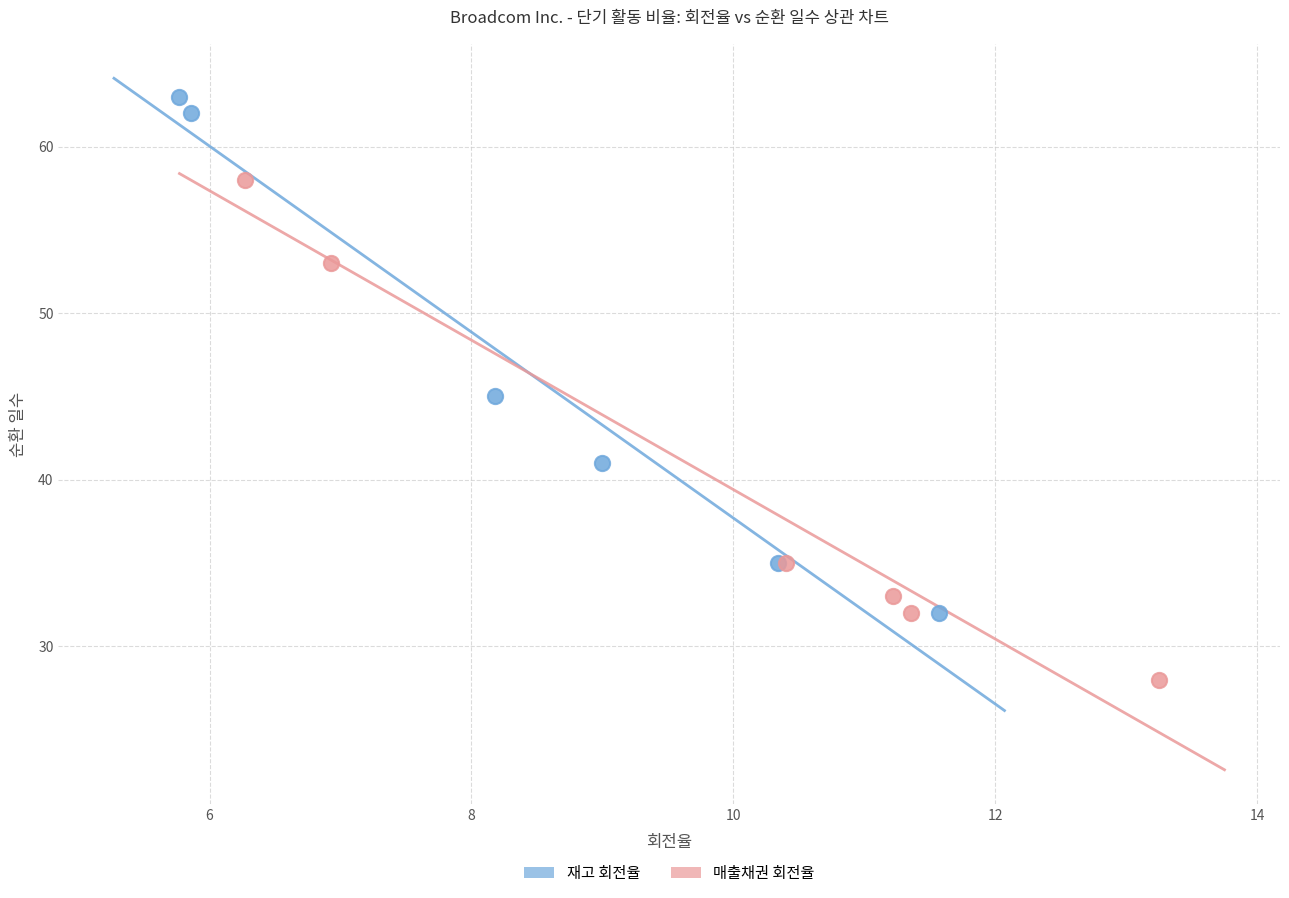

Which series reaches the maximum Y coordinate?

재고 회전율